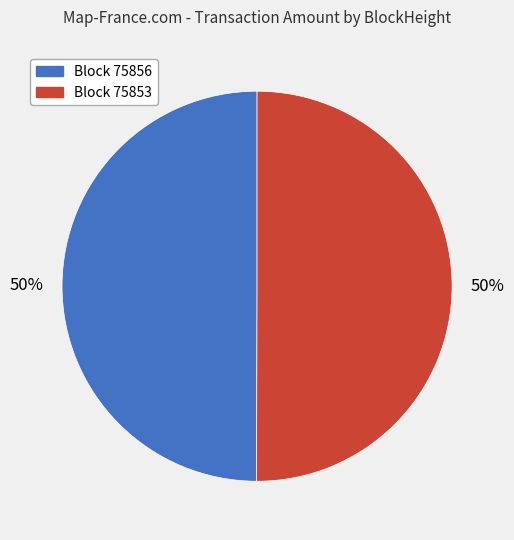

To the nearest percent, what is the average slice percentage?

50%